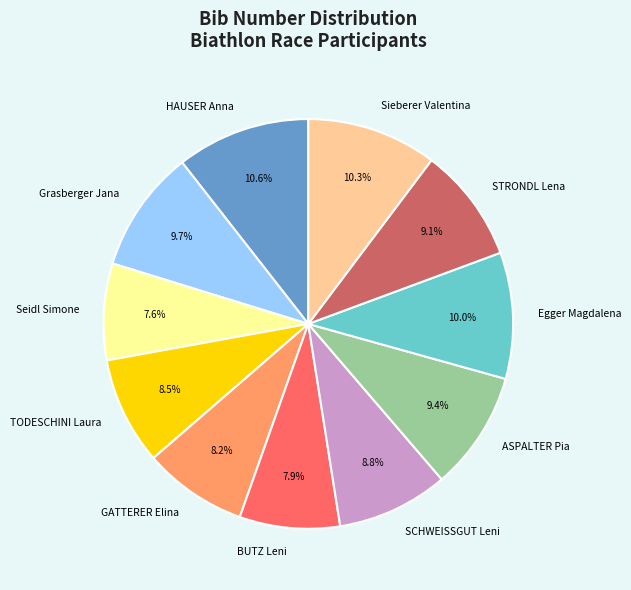

Is there any slice that represents more than half of the pie?

No